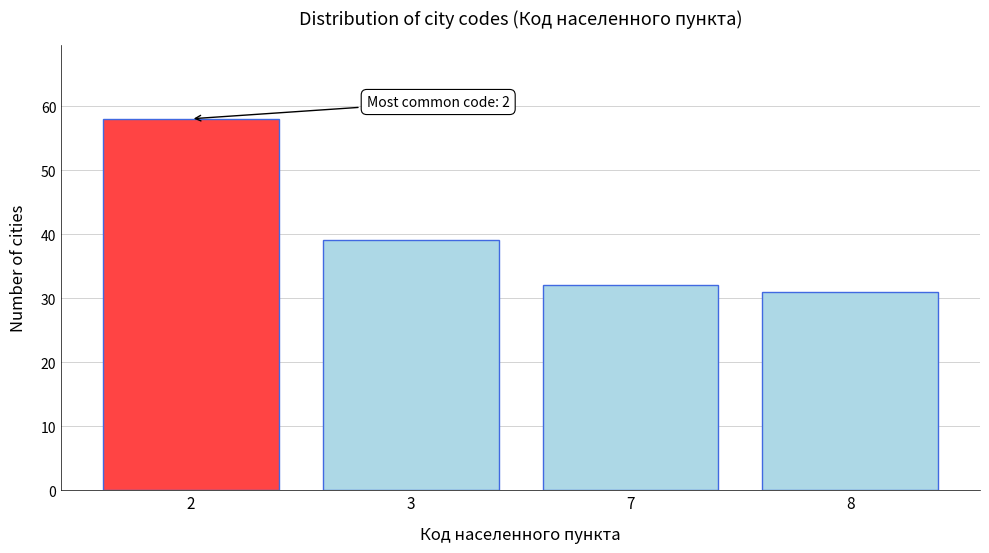

Reading right to left, transcribe all the data shown in this chart.

8=31	7=32	3=39	2=58